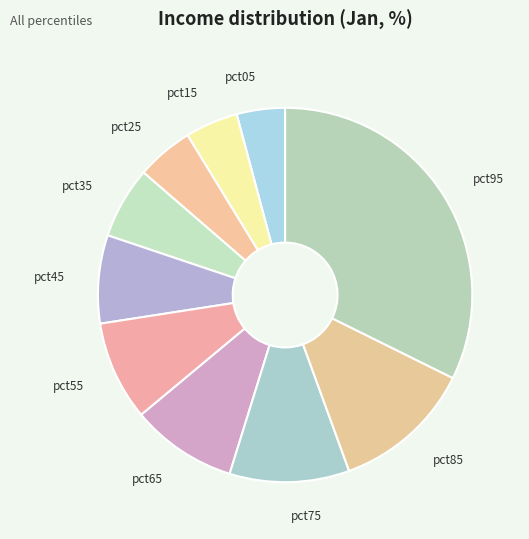

The pct85 slice represents 7% of the pie. True or false?

False